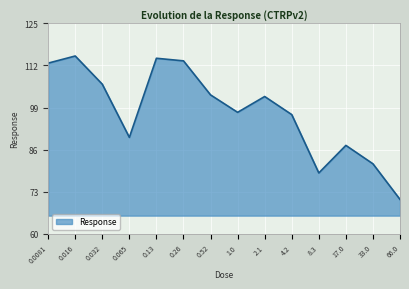

Where does the data first go above 102?

0.0081